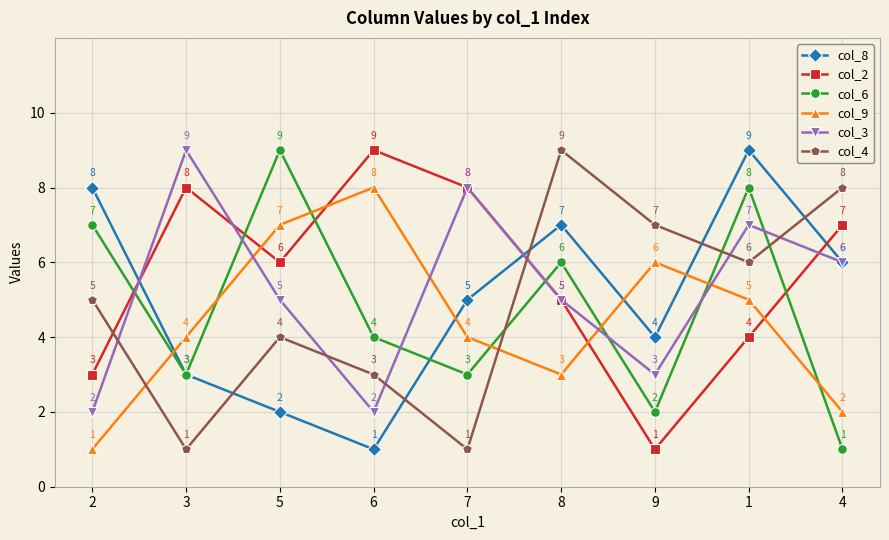

What is the value of the col_9 point at the 2nd from the left?

4